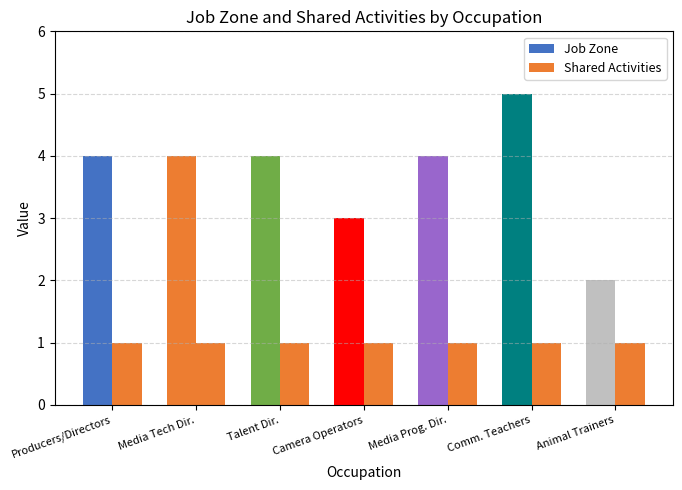

At which category does the chart reach its minimum across all series?

Producers/Directors